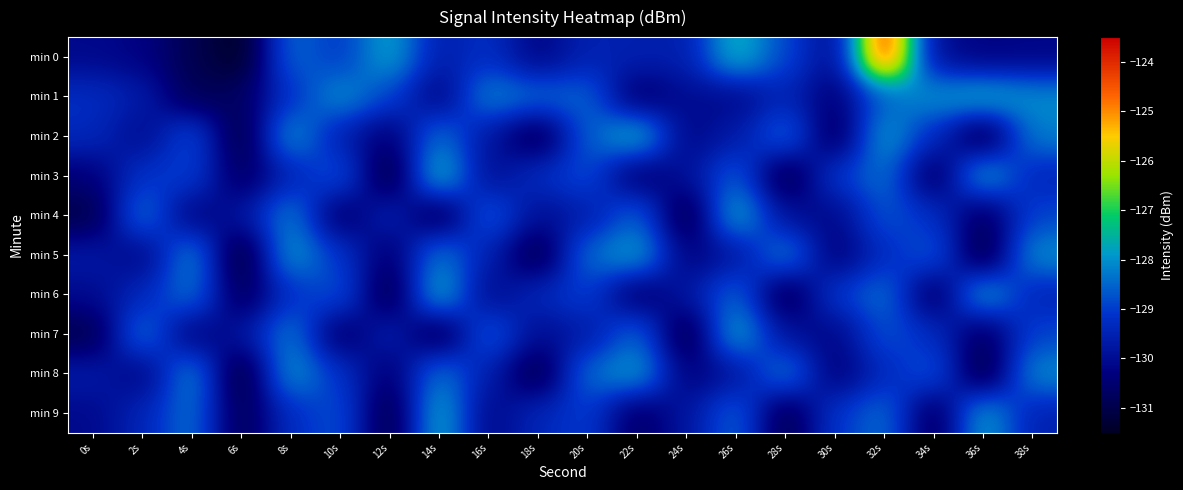

List the series in order of their peak value, highest first.

min 0, min 3, min 2, min 6, min 4, min 9, min 1, min 7, min 5, min 8